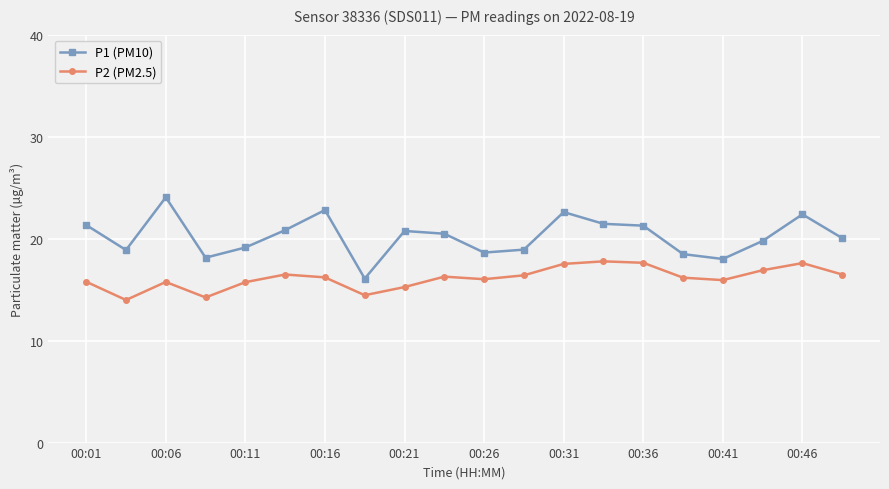

Does the chart display data point markers on the line(s)?

Yes